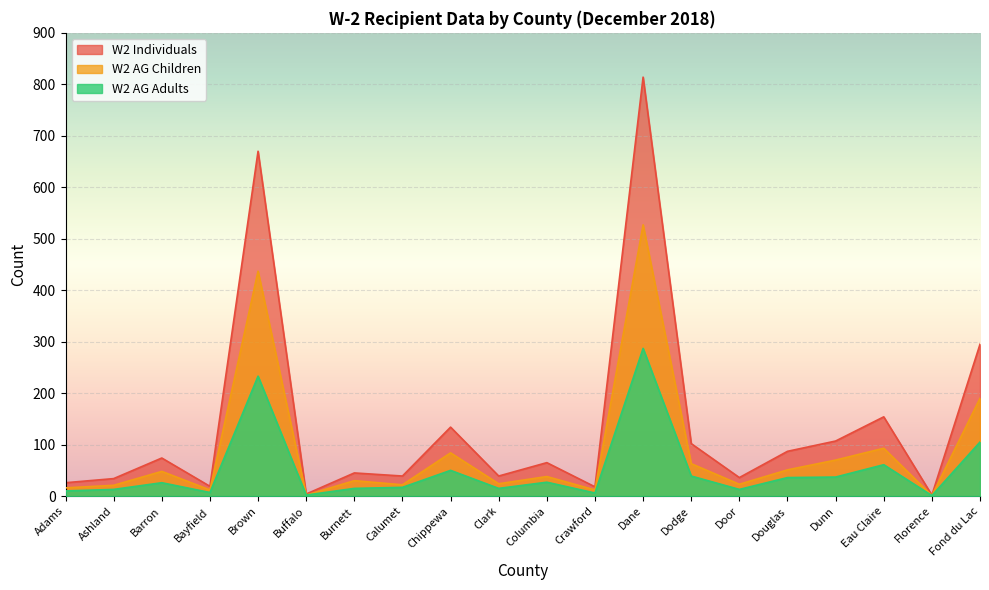

At which category does W2 AG Adults reach its first local valley?

Bayfield